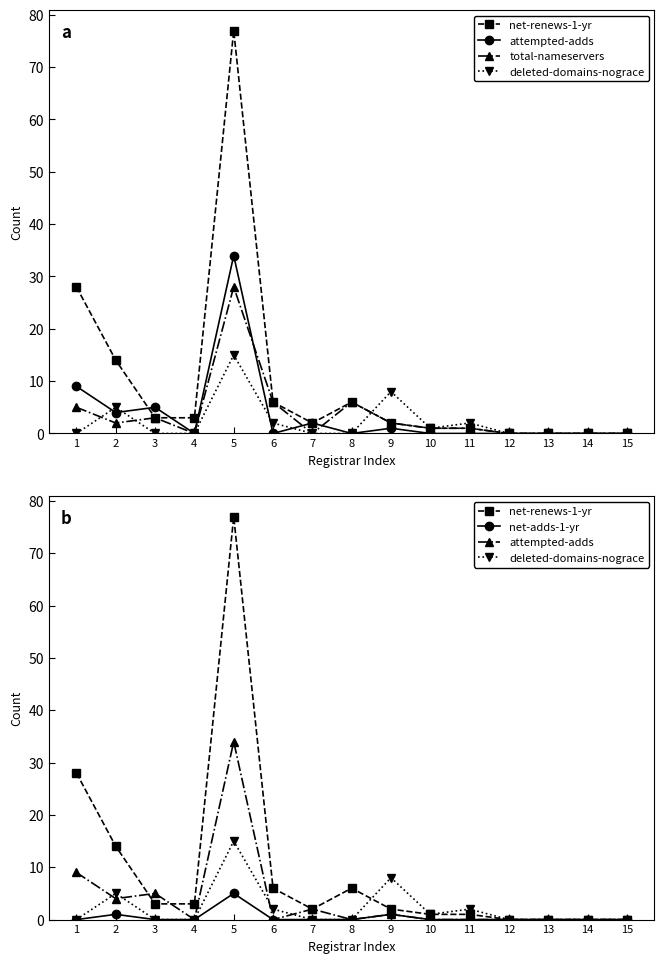

What is the spread (max minus min) of values at 6?

6